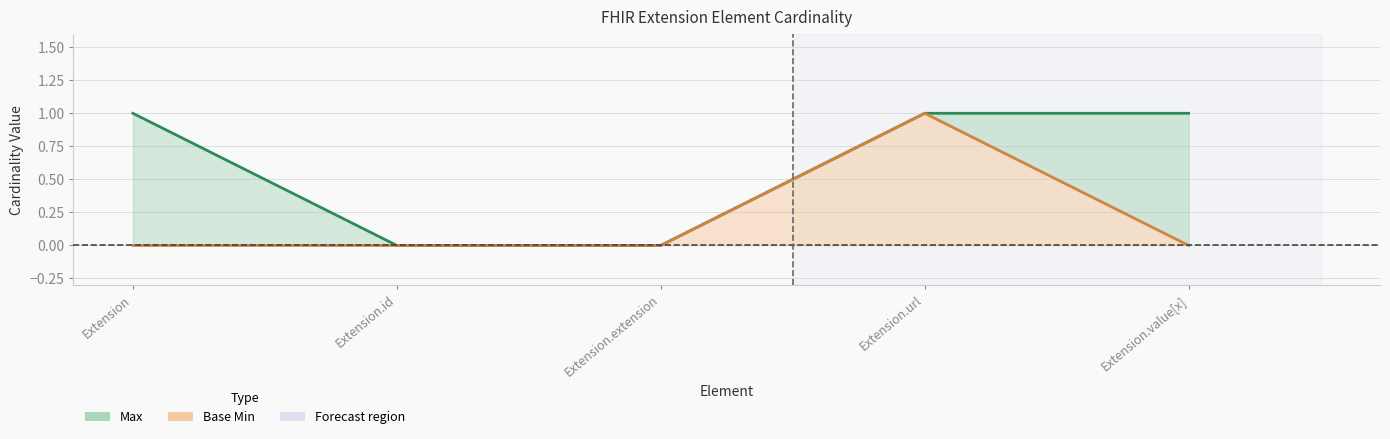

How many lines are shown in the chart?

2